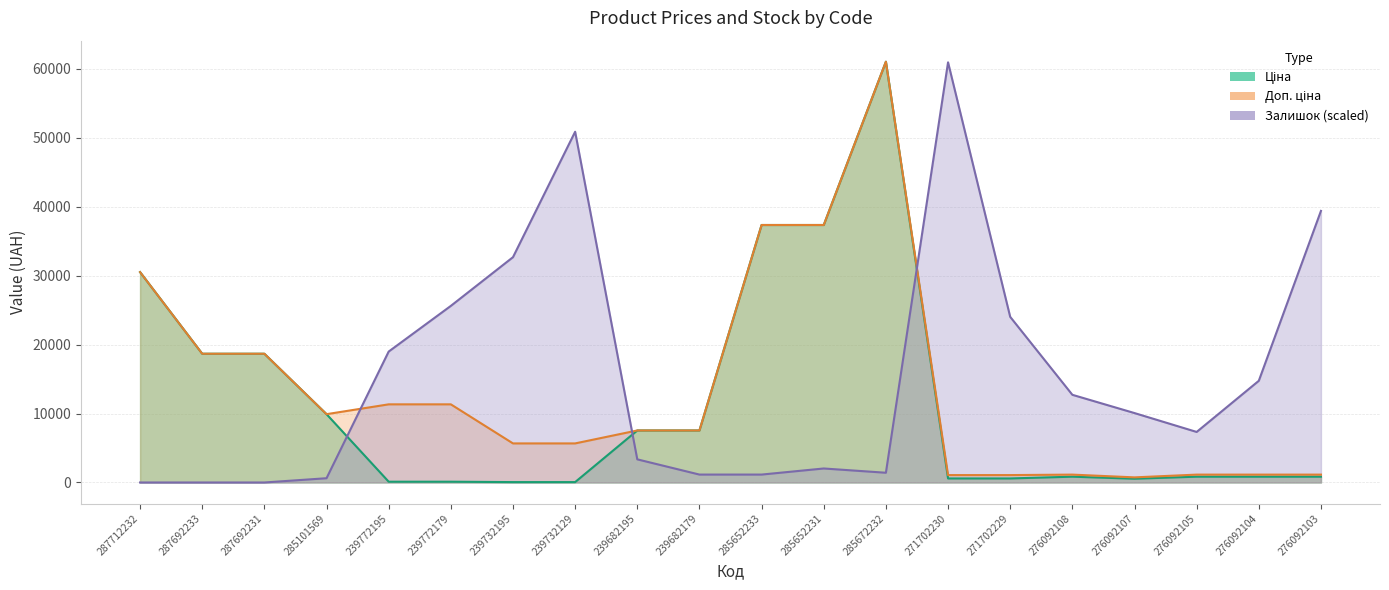

Between 287692233 and 285652233, which is larger?

285652233